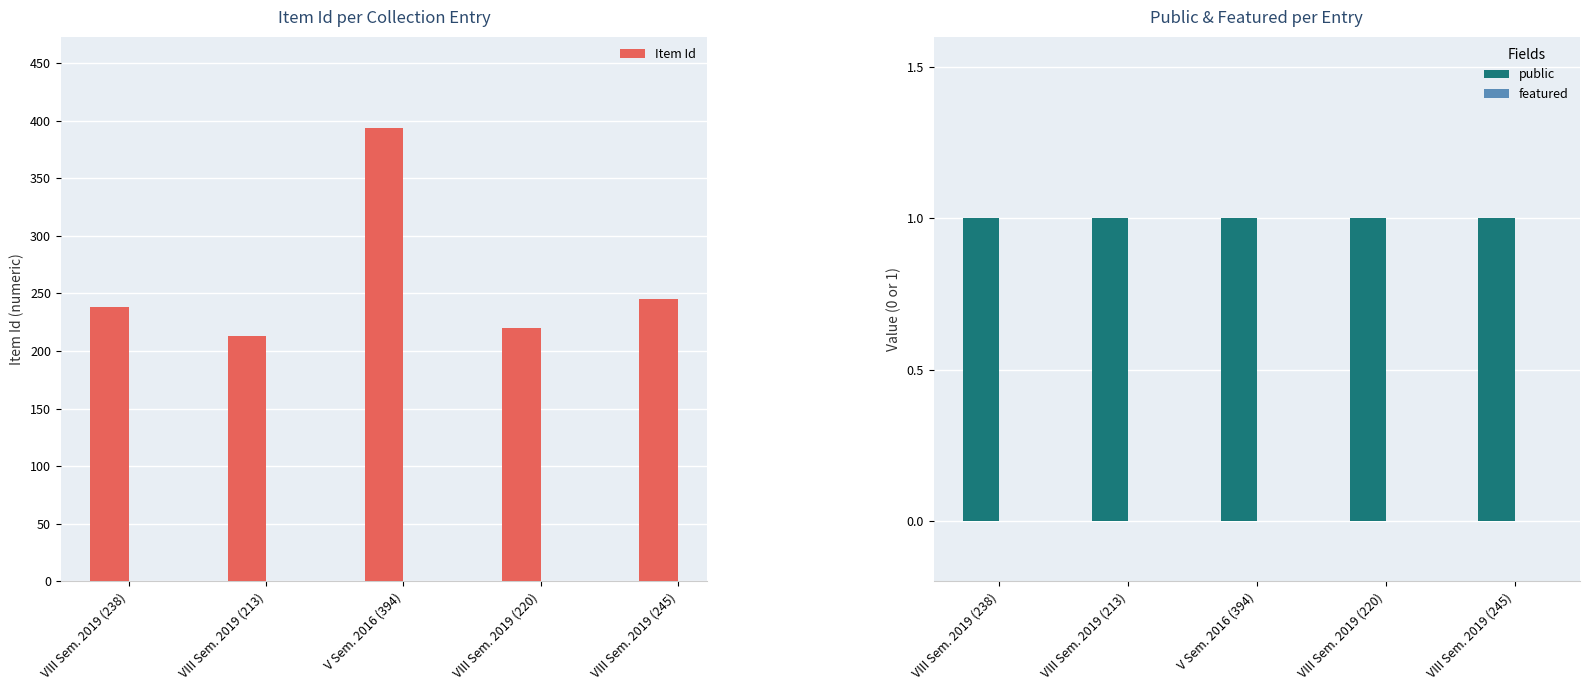

Which series changed the most between VIII Sem. 2019 (238) and V Sem. 2016 (394)?

Item Id